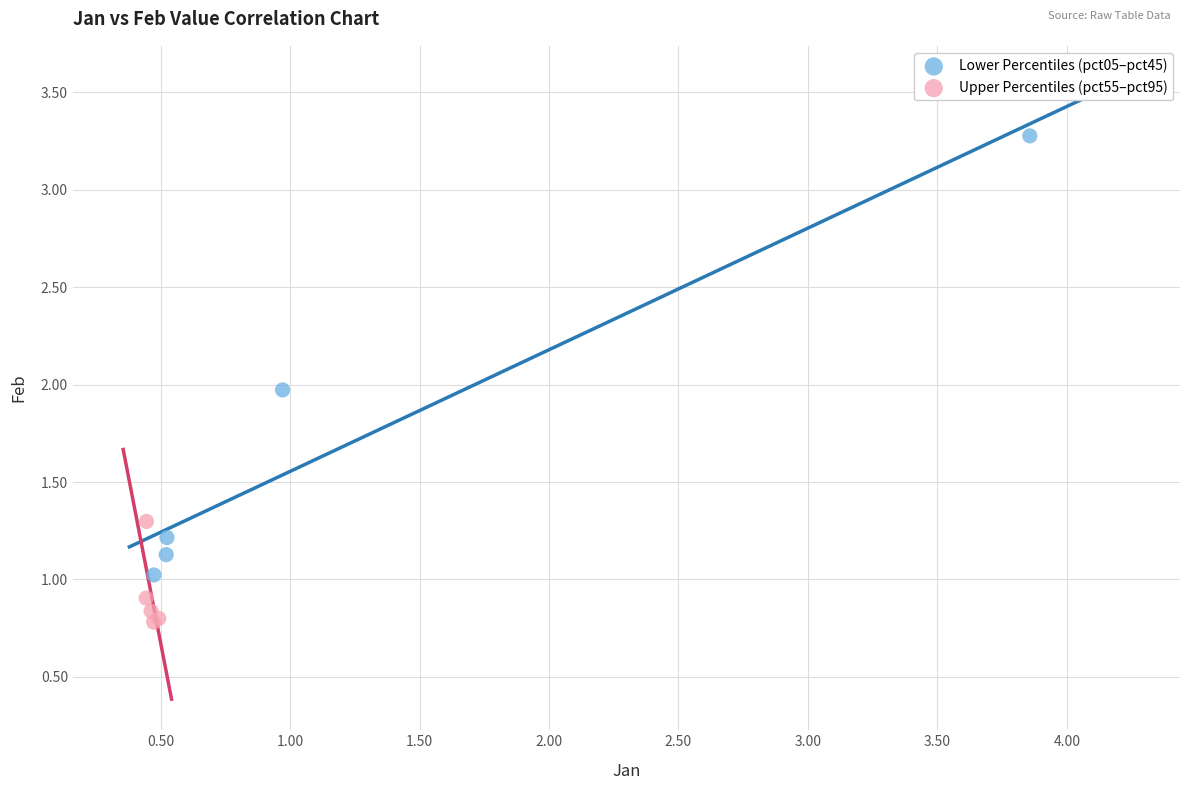

What are all the series names shown in the legend?

Lower Percentiles (pct05–pct45), Upper Percentiles (pct55–pct95)